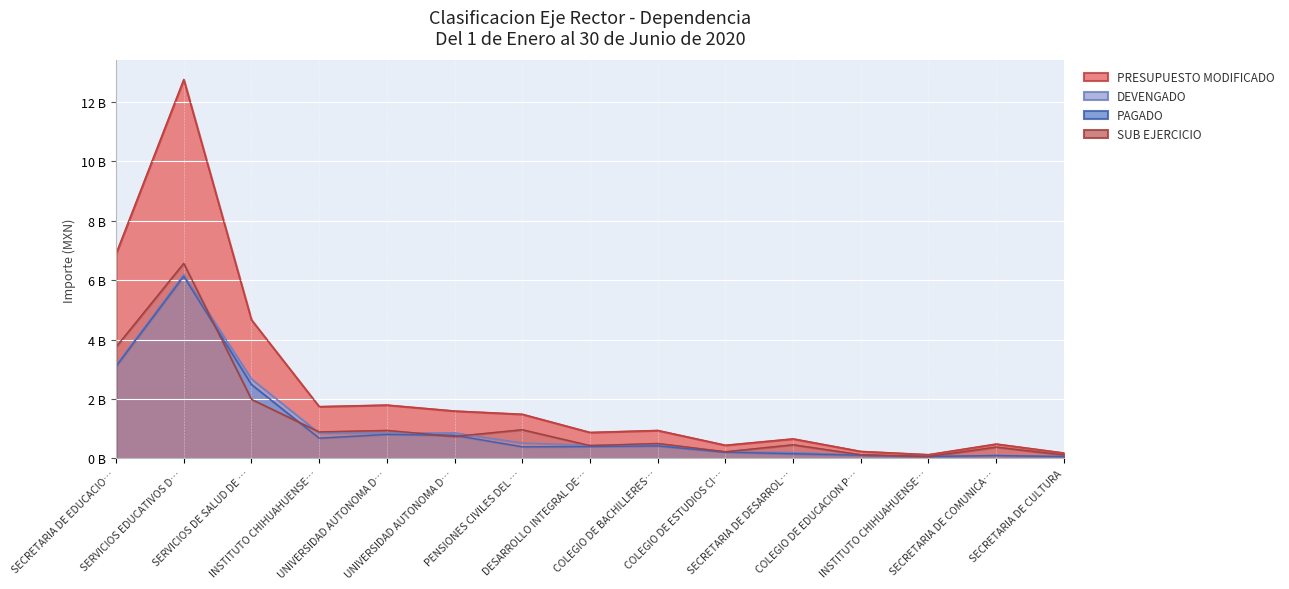

Reading left to right, transcribe all the data shown in this chart.

PRESUPUESTO MODIFICADO: 6.9	12.8	4.7	1.7	1.8	1.6	1.5	0.9	0.9	0.4	0.7	0.2	0.1	0.5	0.2
DEVENGADO: 3.1	6.2	2.7	0.9	0.9	0.9	0.5	0.4	0.4	0.2	0.2	0.1	0.1	0.1	0.1
PAGADO: 3.1	6.1	2.5	0.7	0.8	0.8	0.4	0.4	0.4	0.2	0.2	0.1	0.1	0.1	0.1
SUB EJERCICIO: 3.8	6.6	2.0	0.9	0.9	0.7	1.0	0.4	0.5	0.2	0.5	0.1	0.1	0.4	0.1